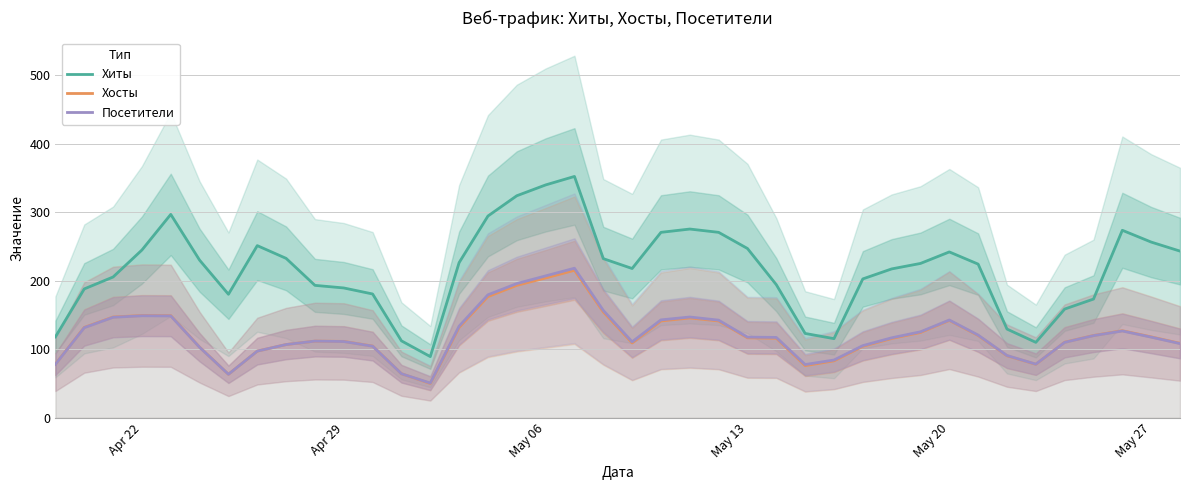

What are all the series names shown in the legend?

Хиты, Хосты, Посетители